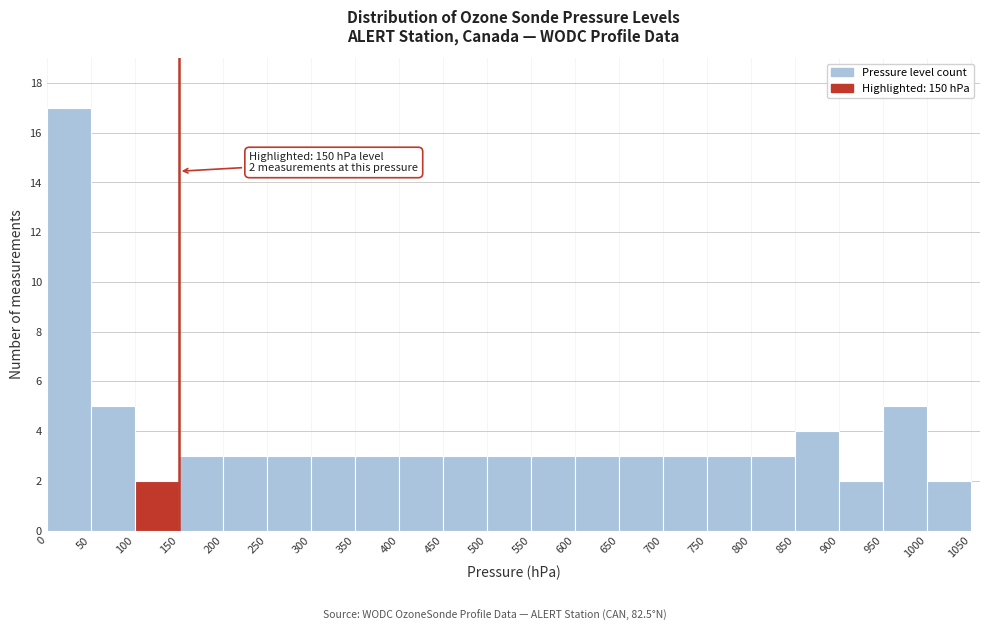

Which range on the x-axis has the tallest bar?

0 to 50